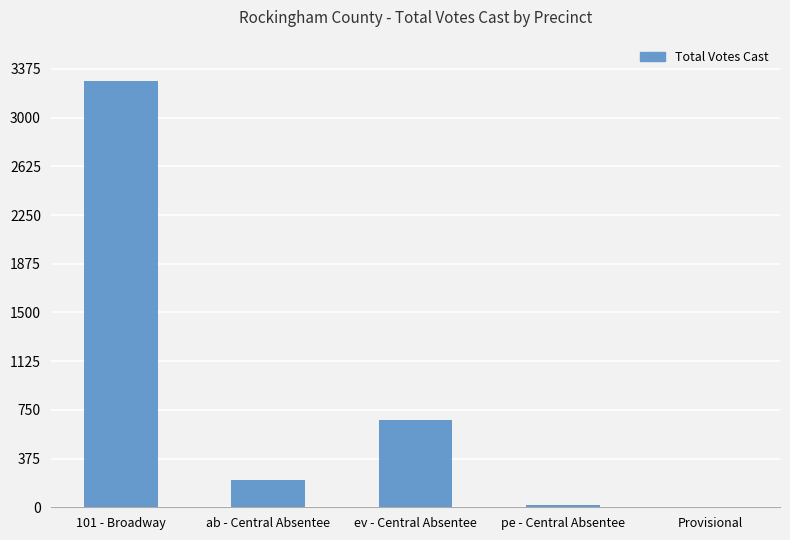

Are the bars horizontal?

No